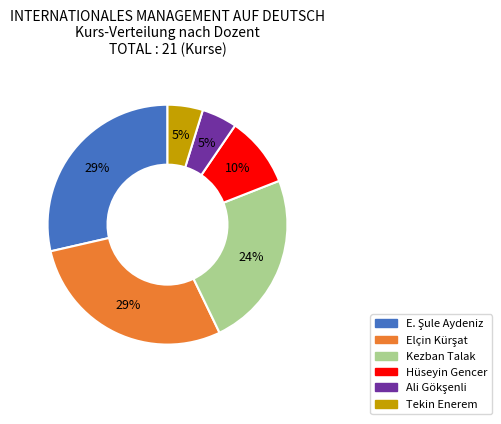

To the nearest percent, what percentage of the pie is Tekin Enerem?

5%